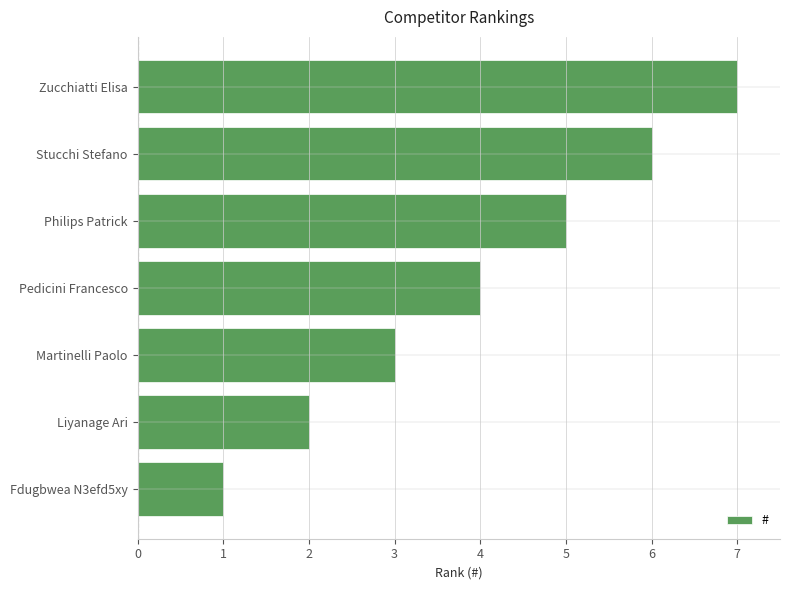

How many data points are less than 4?

3